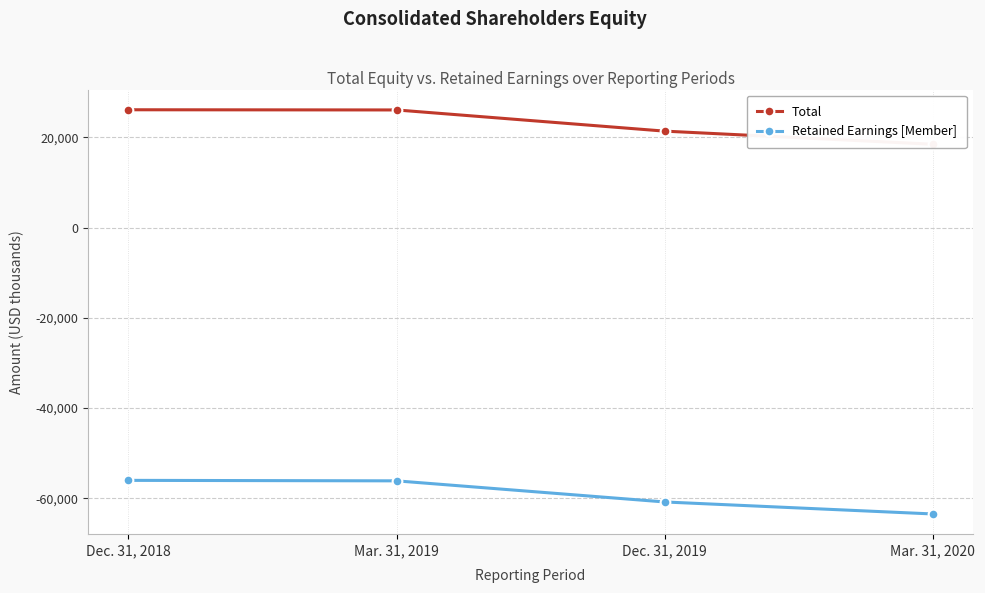

Which series has the largest total across all categories?

Total